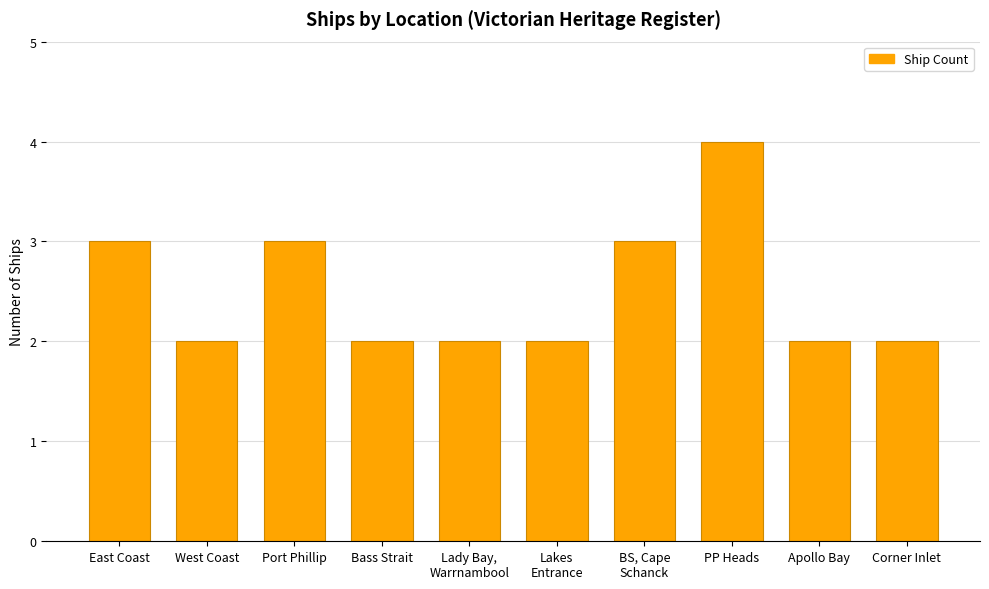

What is the approximate value at Port Phillip?

3